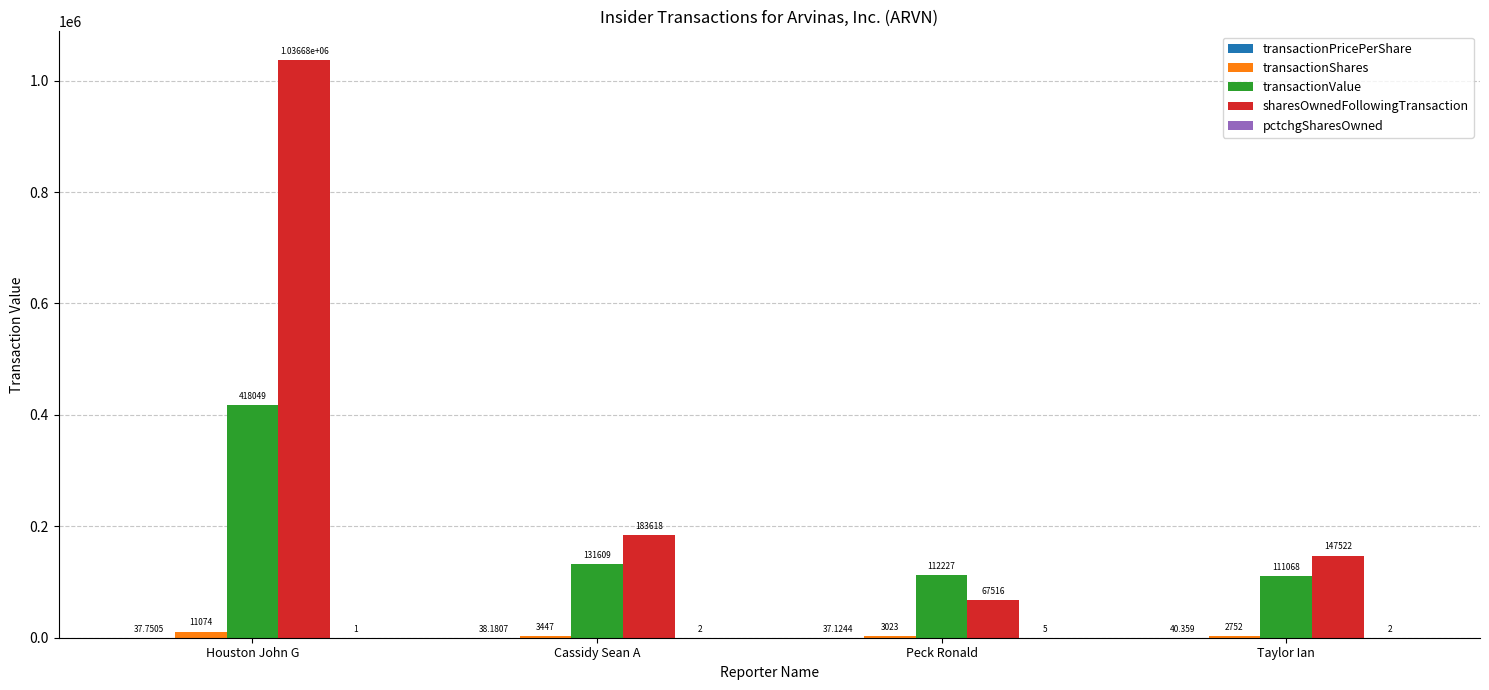

Are the bars horizontal?

No